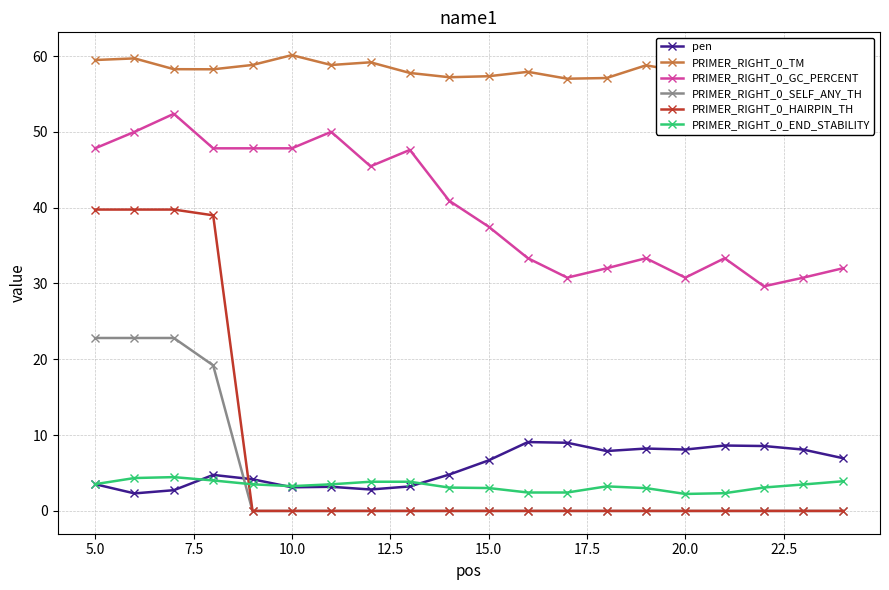

In pen, how many points are higher than both neighbors (excluding endpoints)?

5